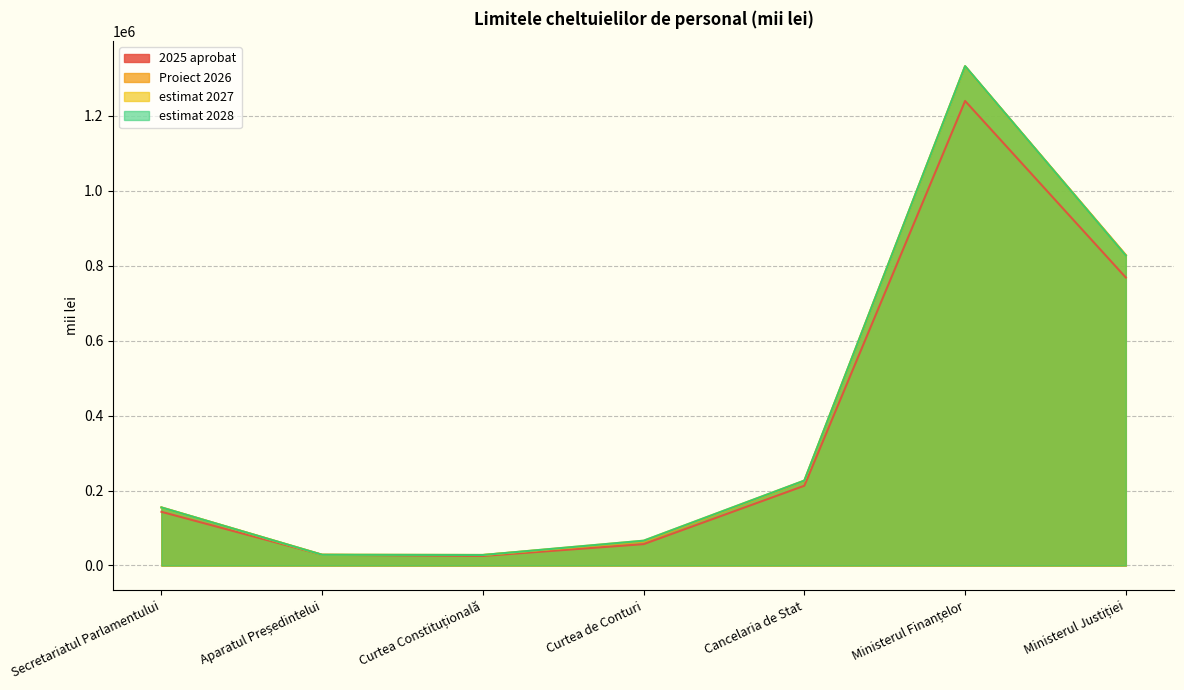

What are all the series names shown in the legend?

2025 aprobat, Proiect 2026, estimat 2027, estimat 2028